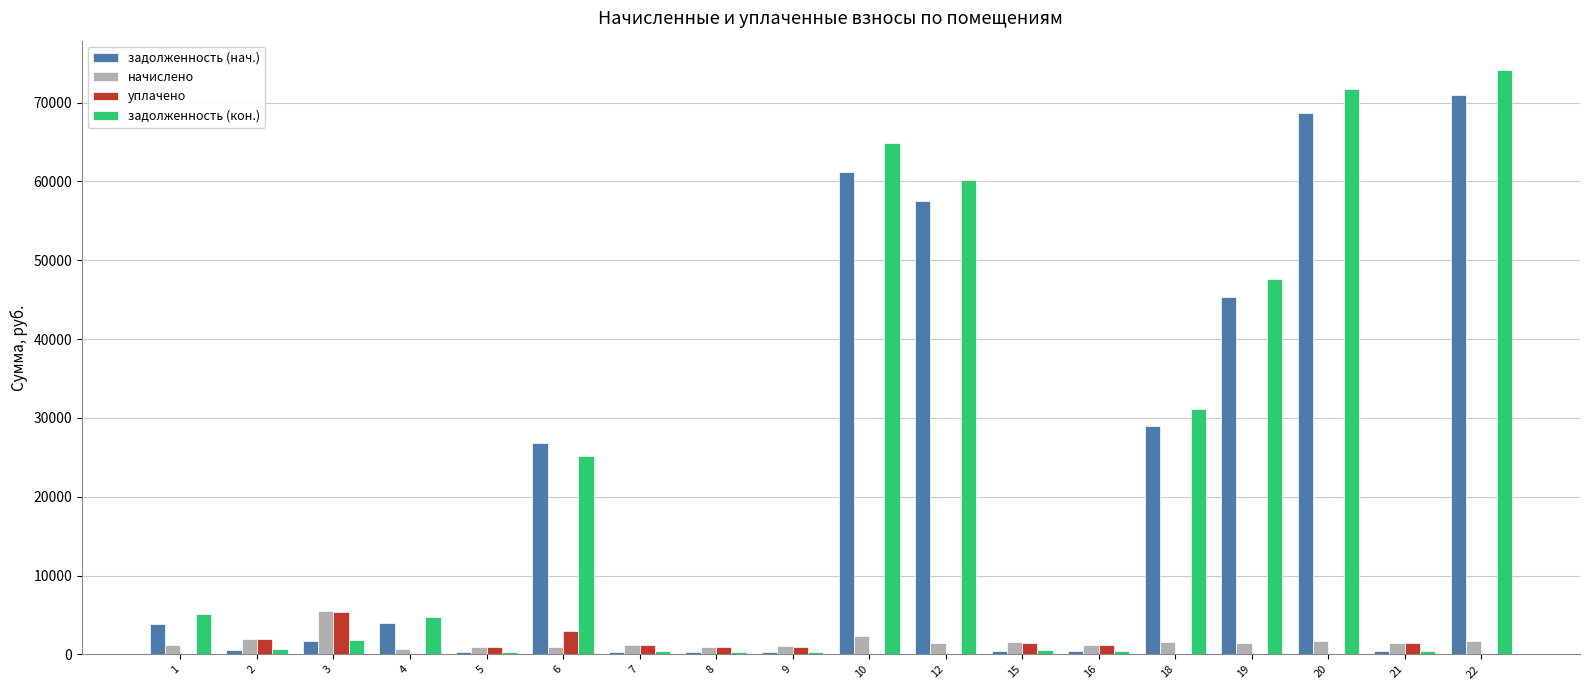

Is the value of уплачено at 16 greater than the value of задолженность (кон.) at 15?

Yes